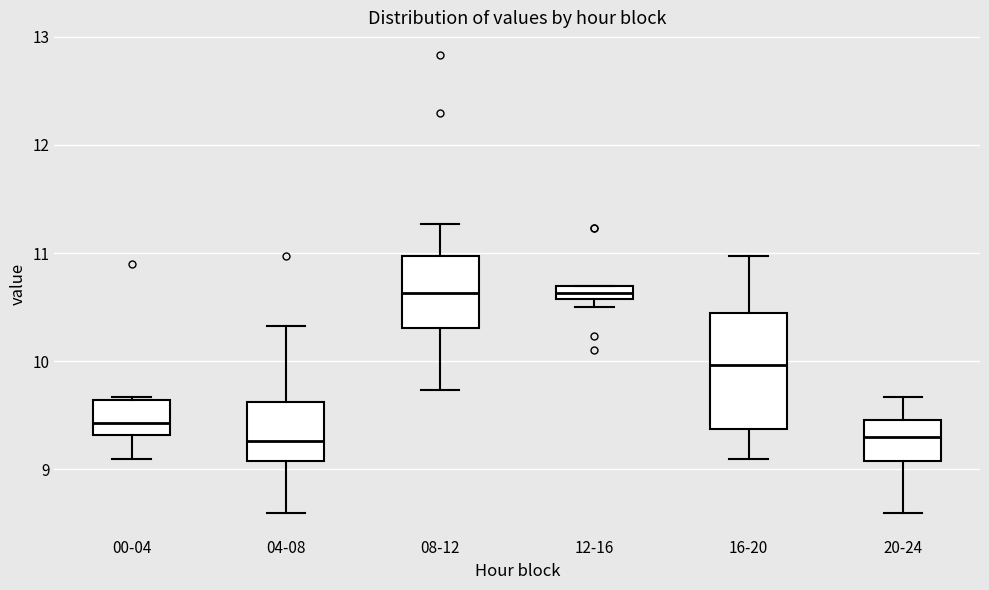

Which box is the tallest, from its lower edge to its upper edge?

16-20